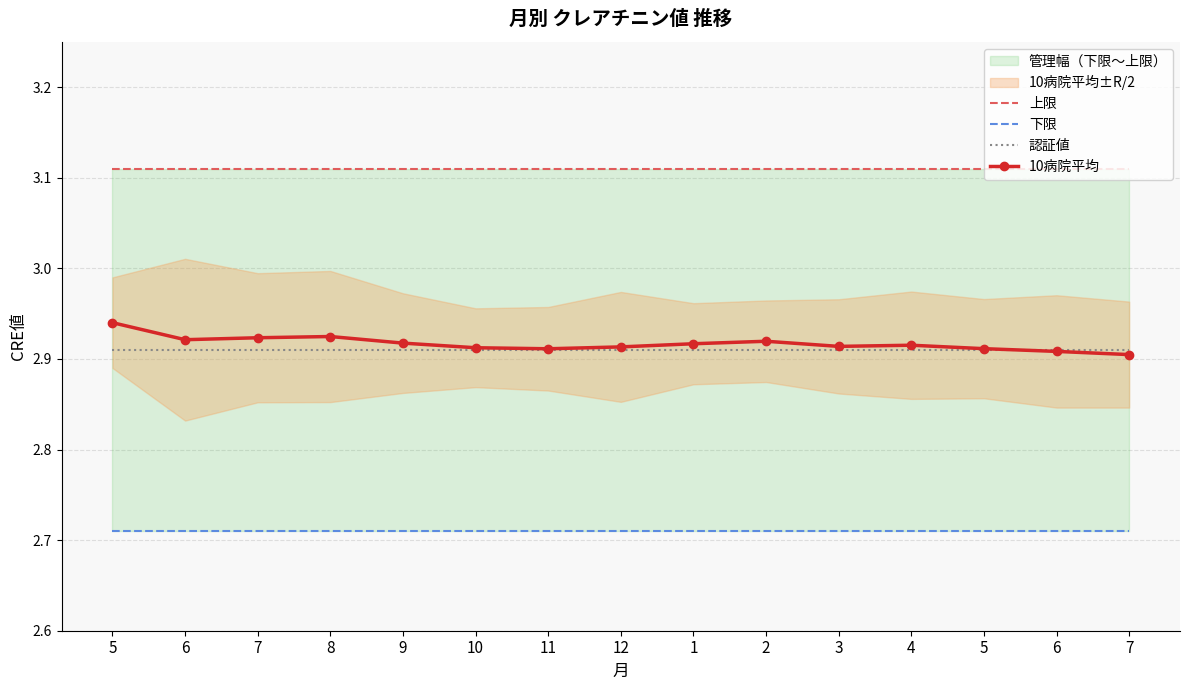

True or false: 上限 has more than 0 interior local peaks.

False